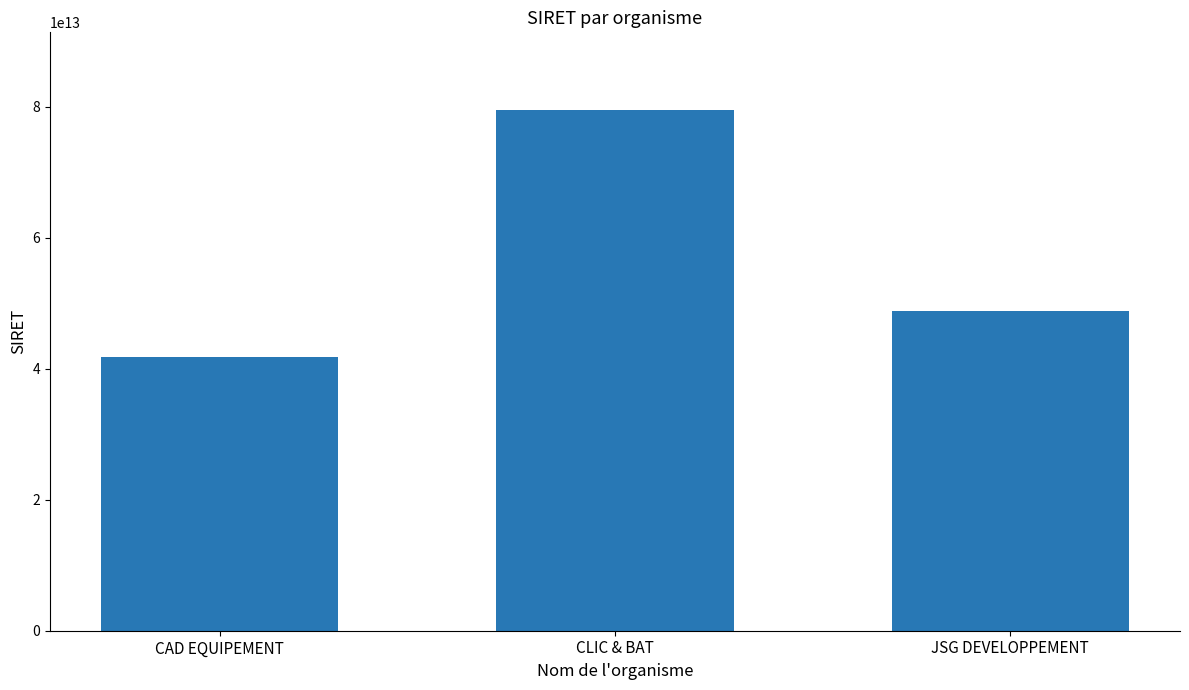

What is the difference between the maximum and minimum values?

37647792599968